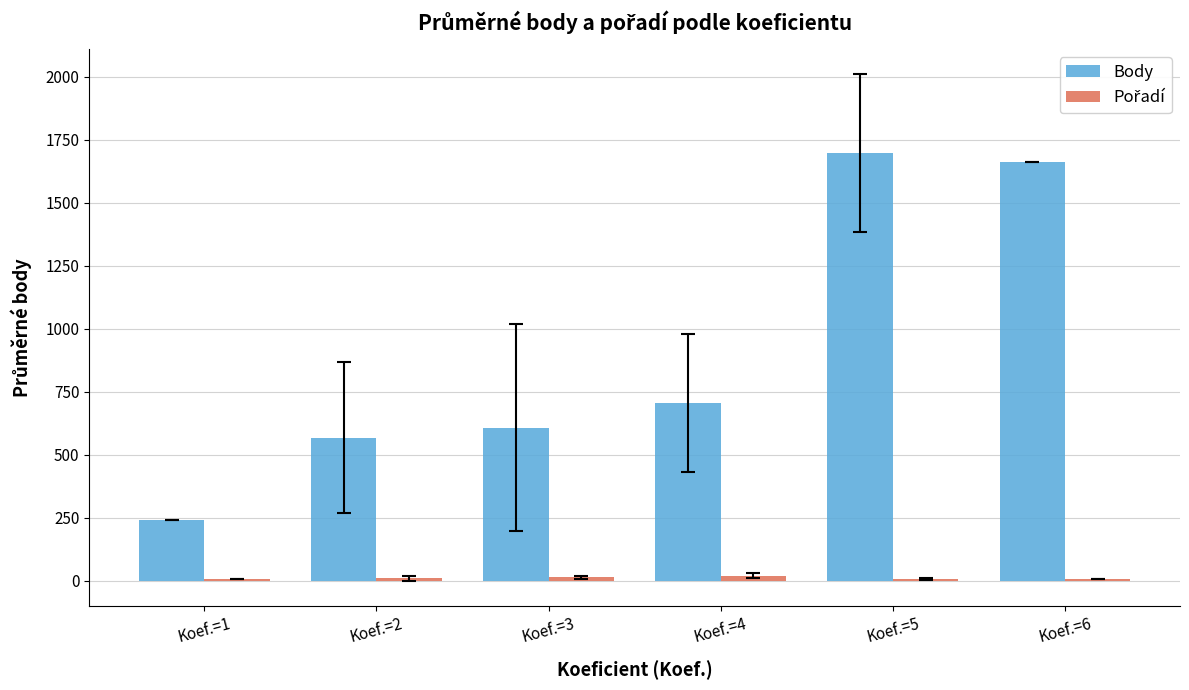

Between Koef.=1 and Koef.=4, which series saw the biggest shift?

Body